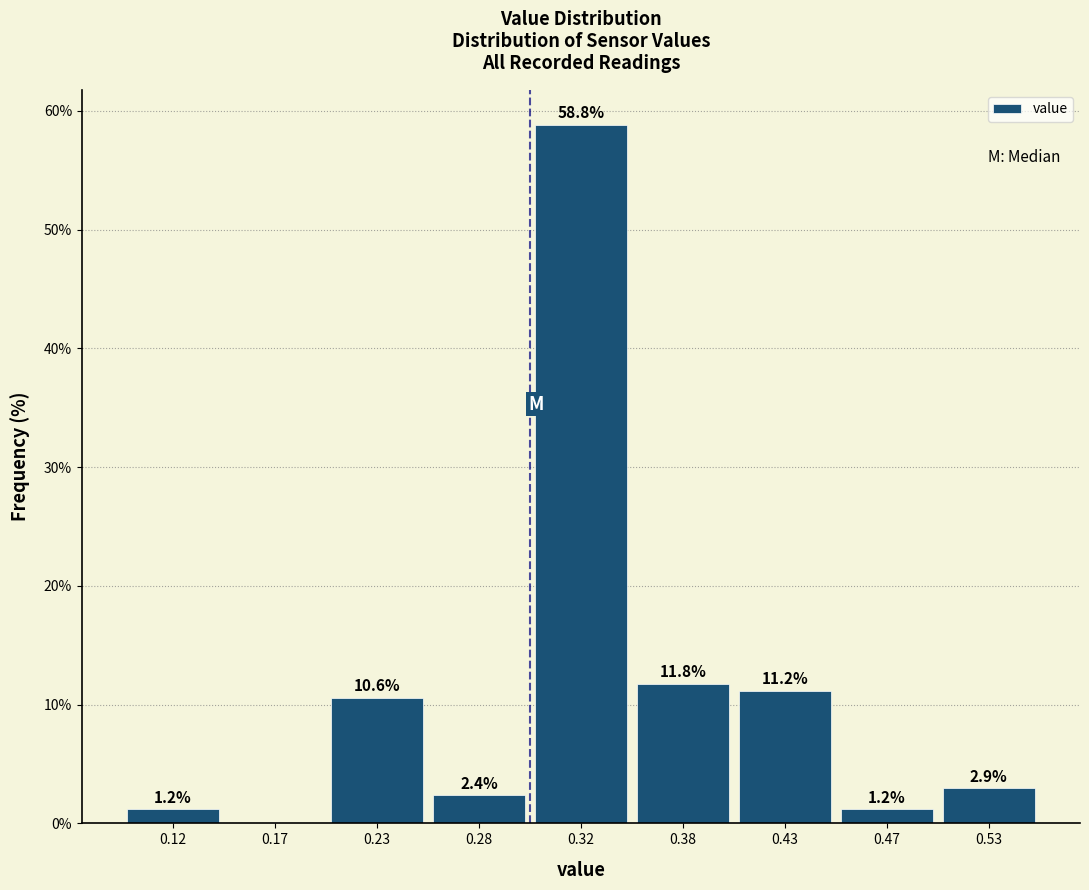

Reading right to left, what are all the values shown in this chart?

0.53=2.9	0.47=1.2	0.43=11.2	0.38=11.8	0.32=58.8	0.28=2.4	0.23=10.6	0.17=0.0	0.12=1.2